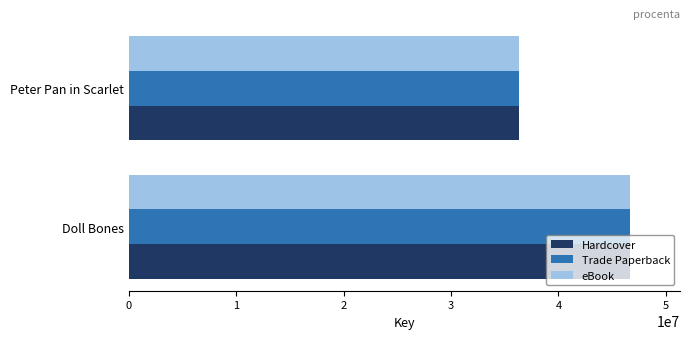

What is the total value across all series at Doll Bones?

139933632